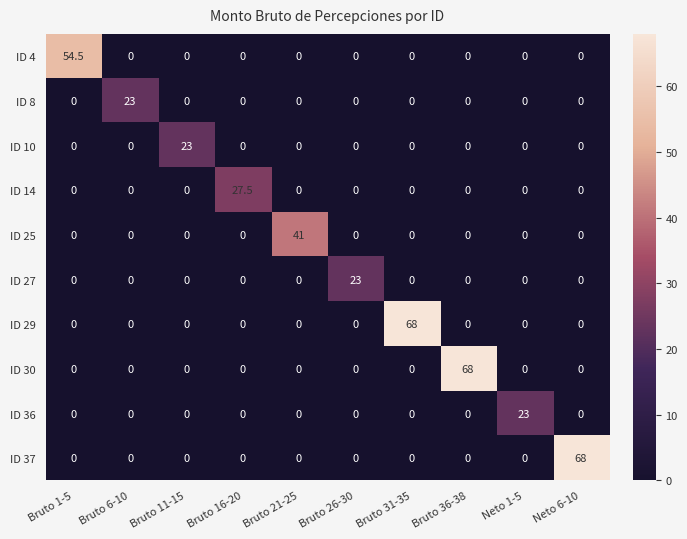

What is the difference between the maximum and minimum values in the ID 4 series?

54.5